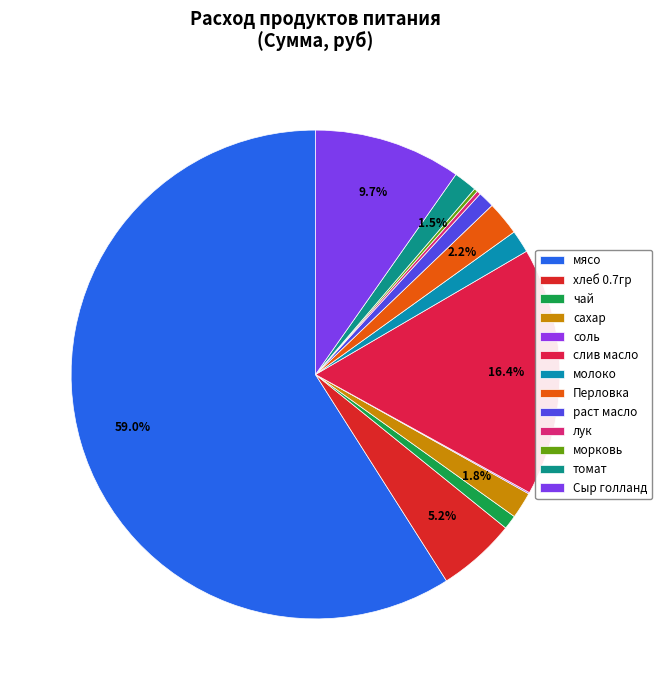

True or false: соль accounts for 0% of the total.

True